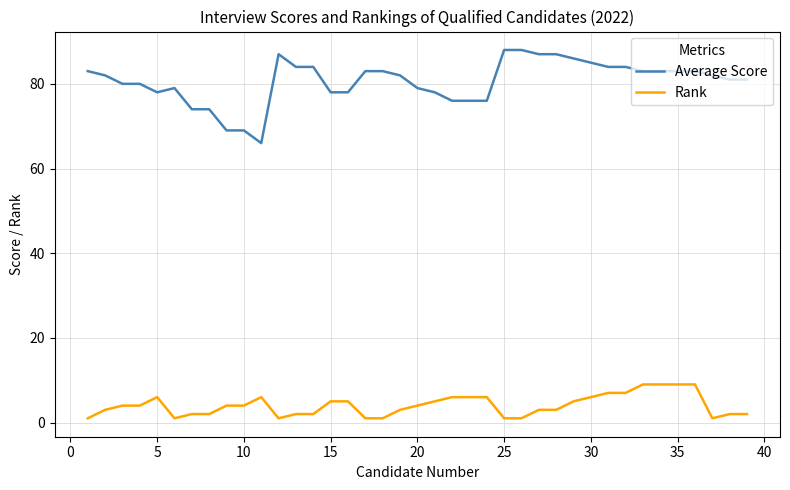

How many lines are shown in the chart?

2